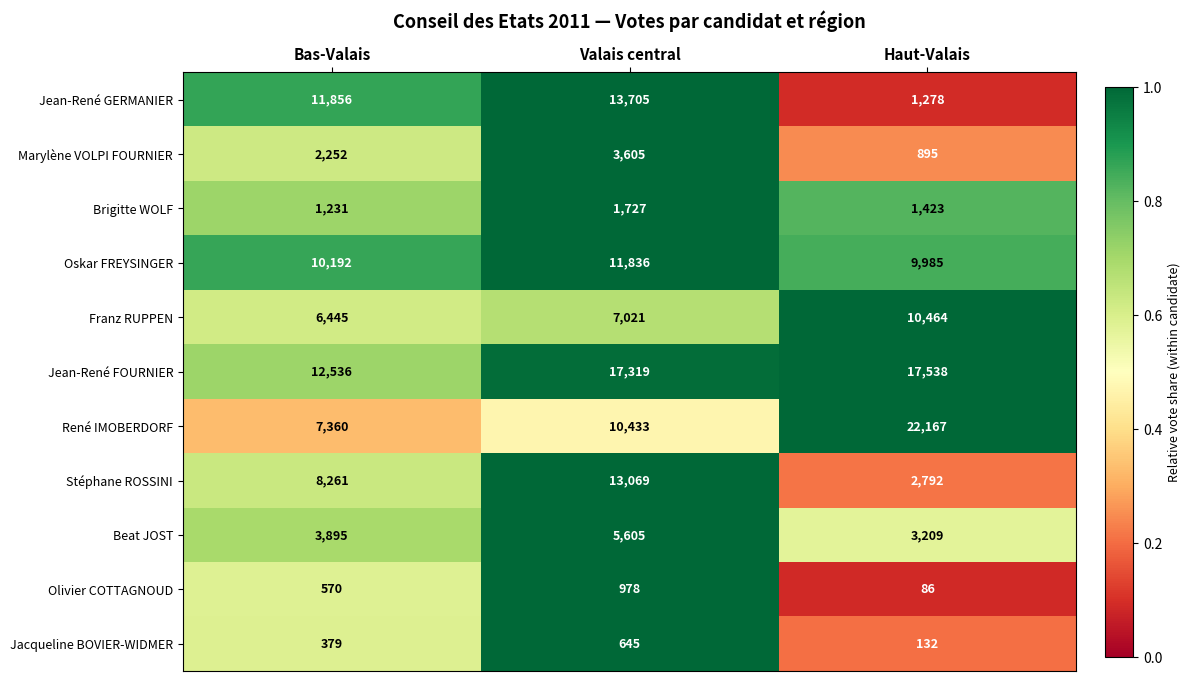

What is the sum of all Oskar FREYSINGER values?

32013